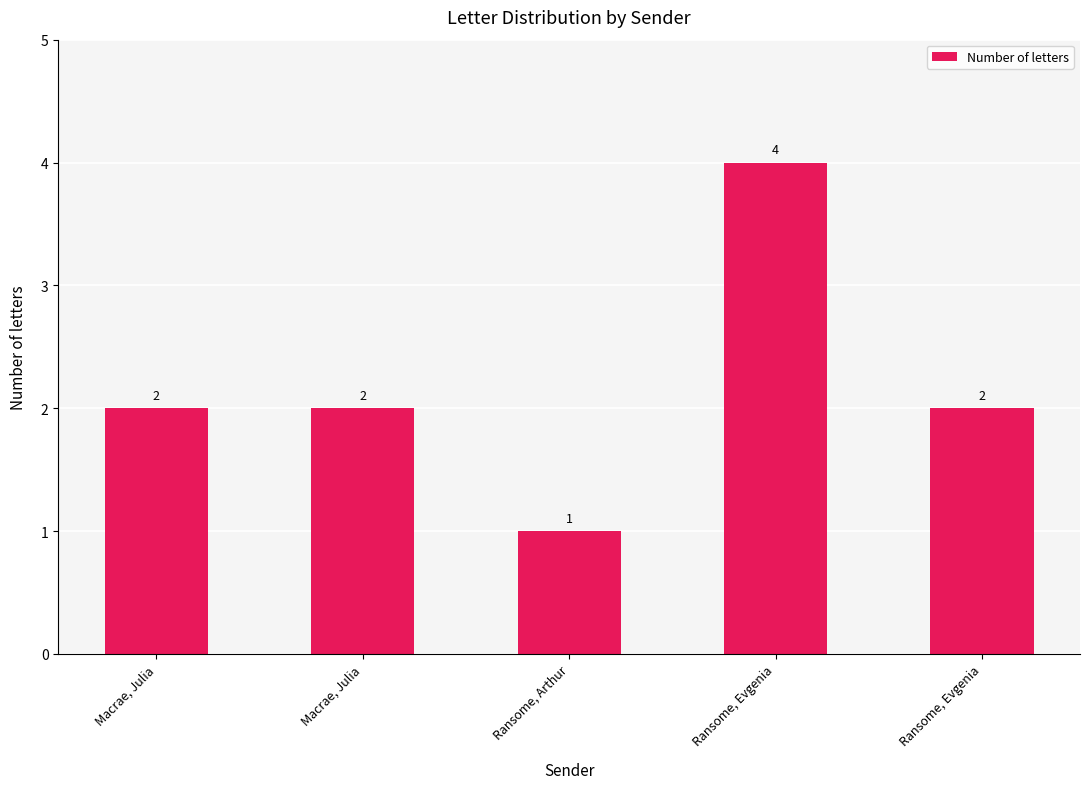

What is the average value?

2